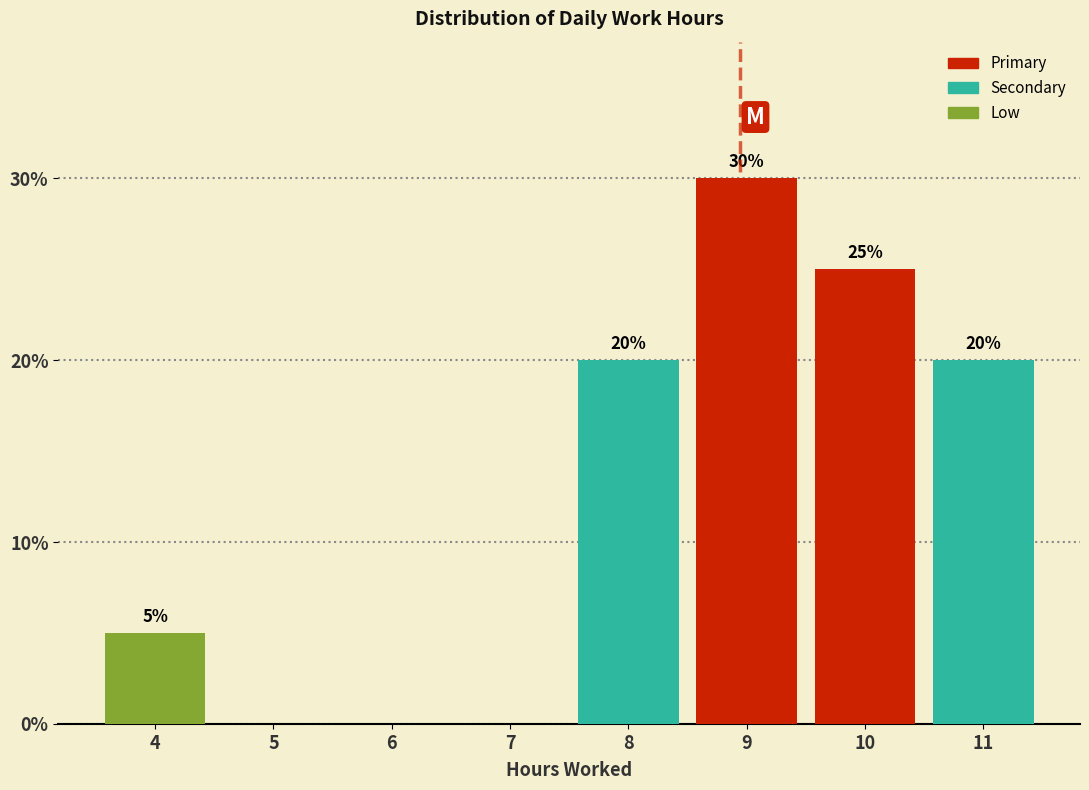

Reading left to right, transcribe all the data shown in this chart.

4=5	5=0	6=0	7=0	8=20	9=30	10=25	11=20